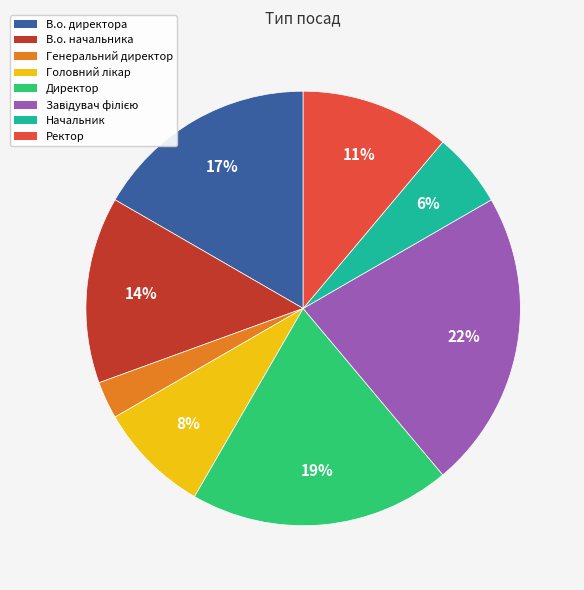

To the nearest percent, what is the difference between the Ректор and Генеральний директор slice percentages?

8%